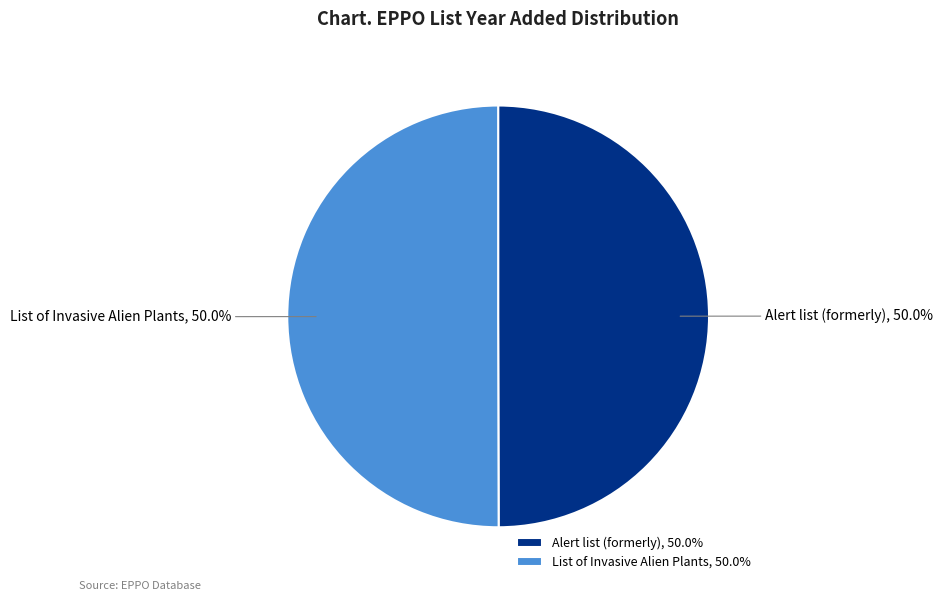

True or false: Alert list (formerly) accounts for 50% of the total.

True